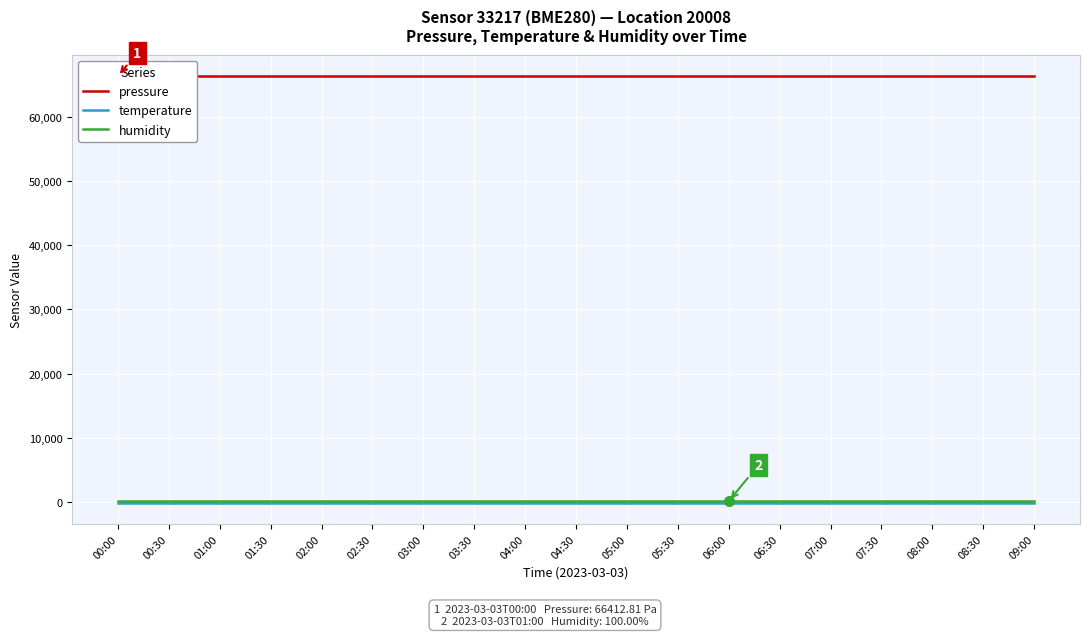

Rank the categories by humidity value from lowest to highest.

00:00, 00:30, 01:00, 01:30, 02:00, 02:30, 03:00, 03:30, 04:00, 04:30, 05:00, 05:30, 06:00, 06:30, 07:00, 07:30, 08:00, 08:30, 09:00